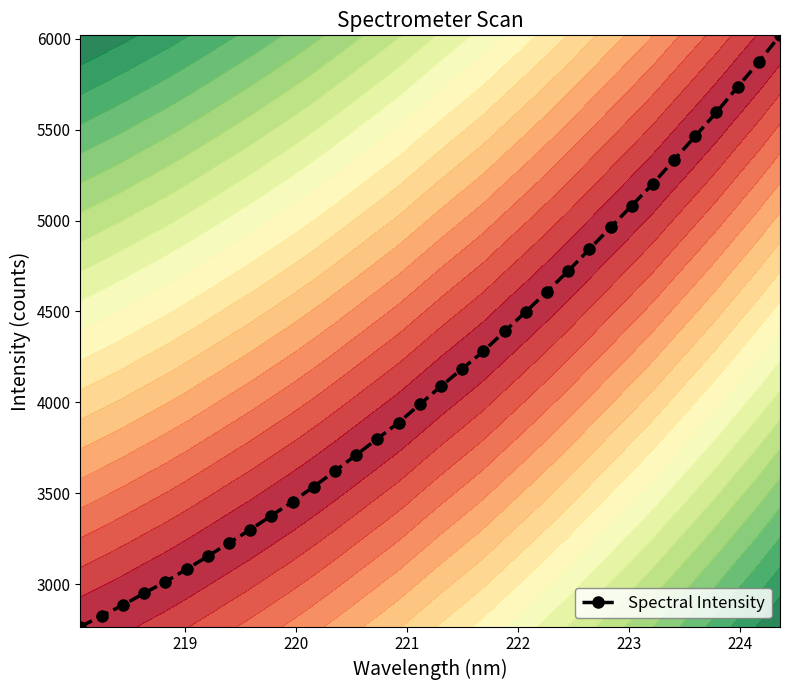

What is the value of the Spectral Intensity point at the 4th from the left?

2949.2